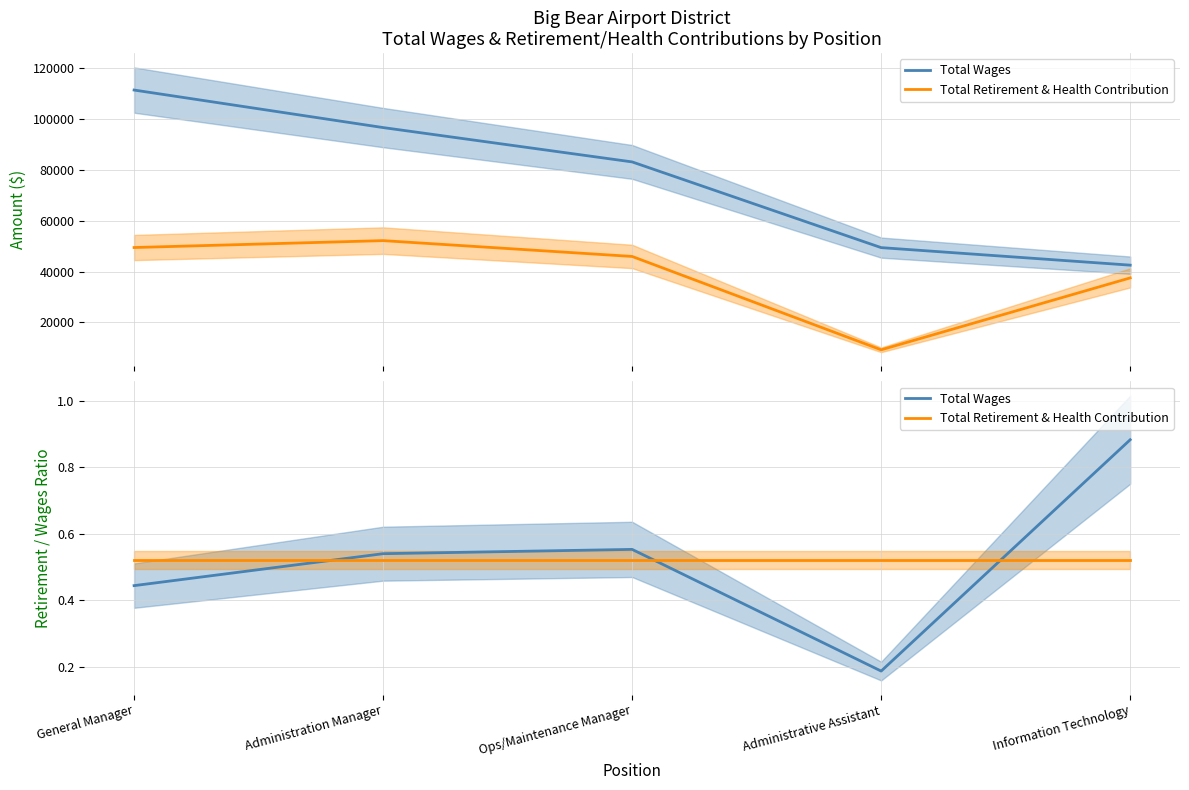

Reading left to right, what are all the values shown in this chart?

Total Wages: 0.4	0.5	0.6	0.2	0.9
Total Retirement & Health Contribution: 0.5	0.5	0.5	0.5	0.5